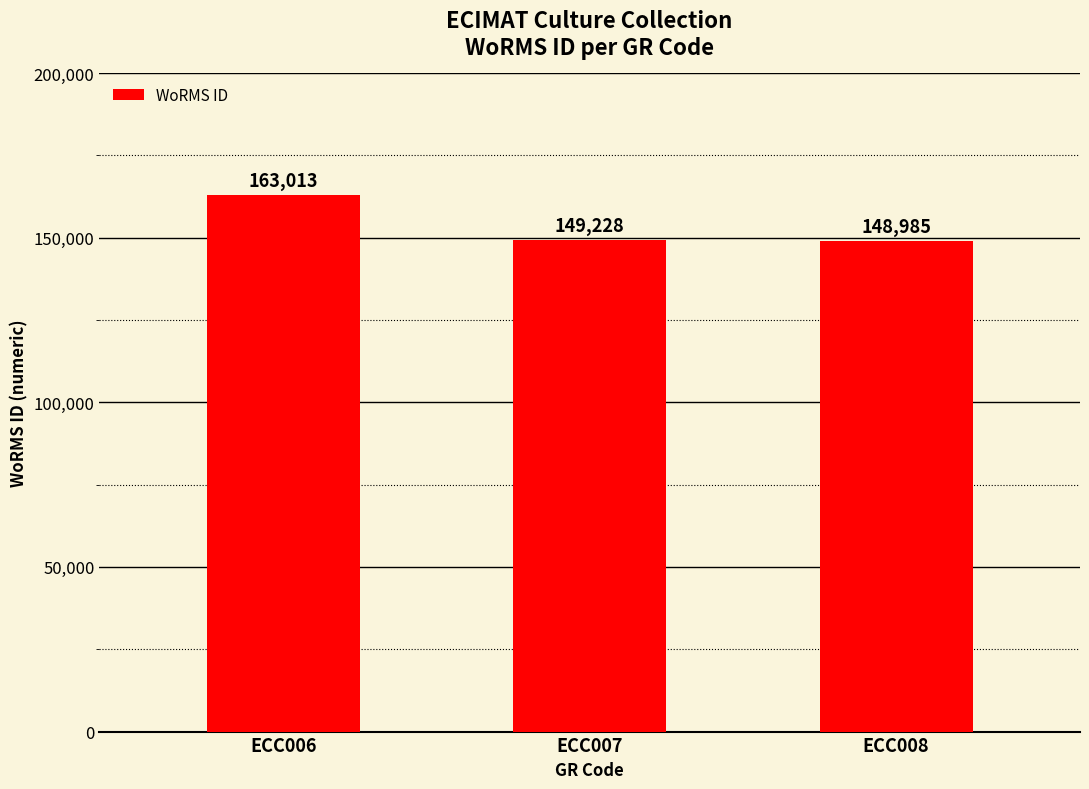

Where does the data first go above 149228?

ECC006